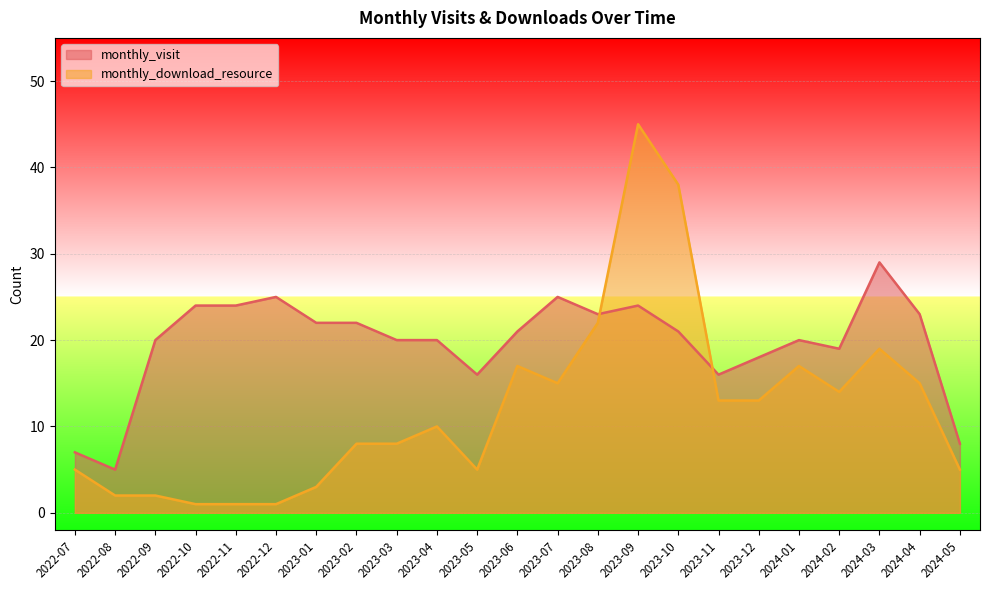

Reading left to right, list all the values displayed in this chart.

monthly_visit: 2022-07=7	2022-08=5	2022-09=20	2022-10=24	2022-11=24	2022-12=25	2023-01=22	2023-02=22	2023-03=20	2023-04=20	2023-05=16	2023-06=21	2023-07=25	2023-08=23	2023-09=24	2023-10=21	2023-11=16	2023-12=18	2024-01=20	2024-02=19	2024-03=29	2024-04=23	2024-05=8
monthly_download_resource: 2022-07=5	2022-08=2	2022-09=2	2022-10=1	2022-11=1	2022-12=1	2023-01=3	2023-02=8	2023-03=8	2023-04=10	2023-05=5	2023-06=17	2023-07=15	2023-08=22	2023-09=45	2023-10=38	2023-11=13	2023-12=13	2024-01=17	2024-02=14	2024-03=19	2024-04=15	2024-05=5